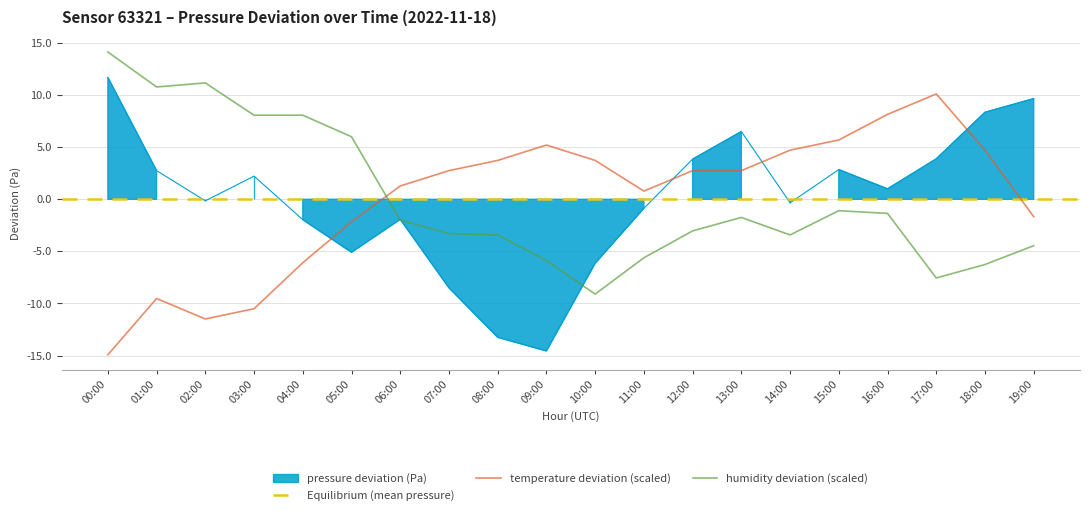

What is the smallest value displayed?

-14.9